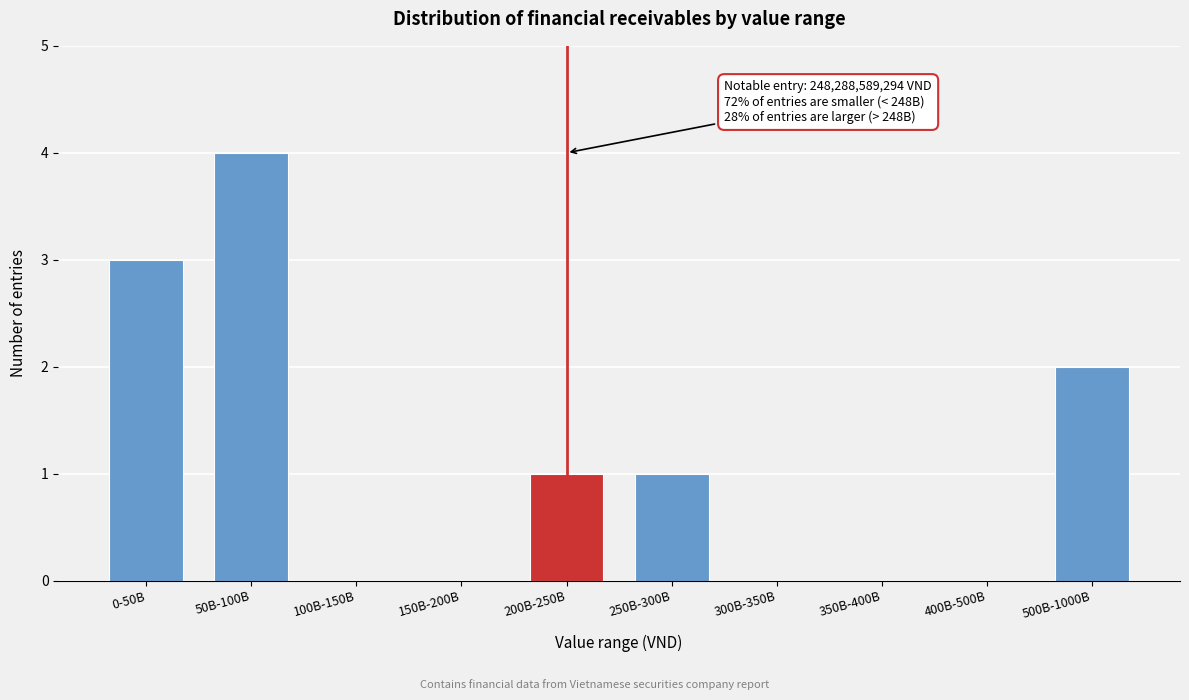

Reading left to right, extract all data points from this chart.

0-50B=3	50B-100B=4	100B-150B=0	150B-200B=0	200B-250B=1	250B-300B=1	300B-350B=0	350B-400B=0	400B-500B=0	500B-1000B=2